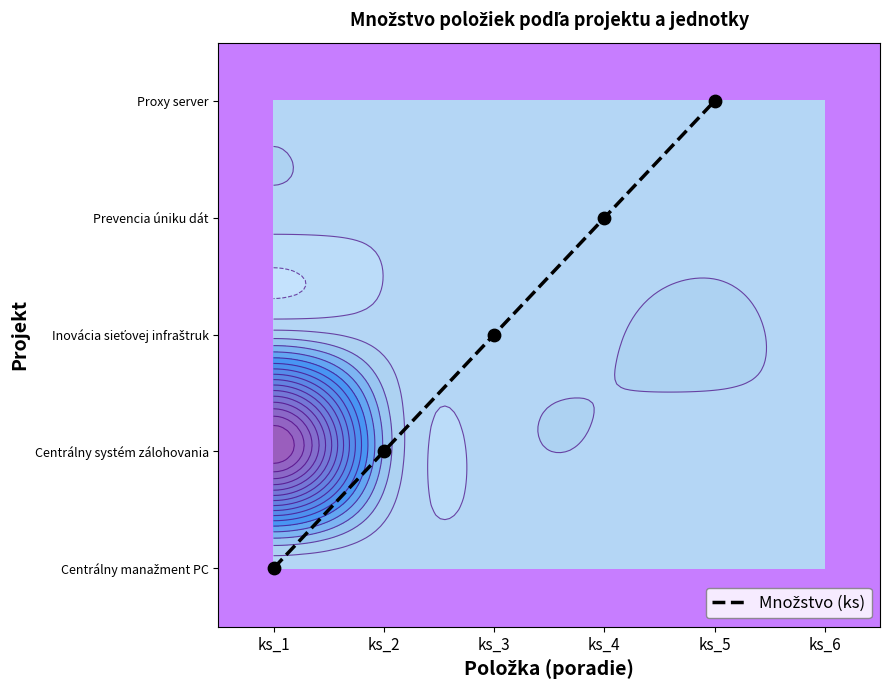

What is the sum of the values at ks_1 and ks_4?

3